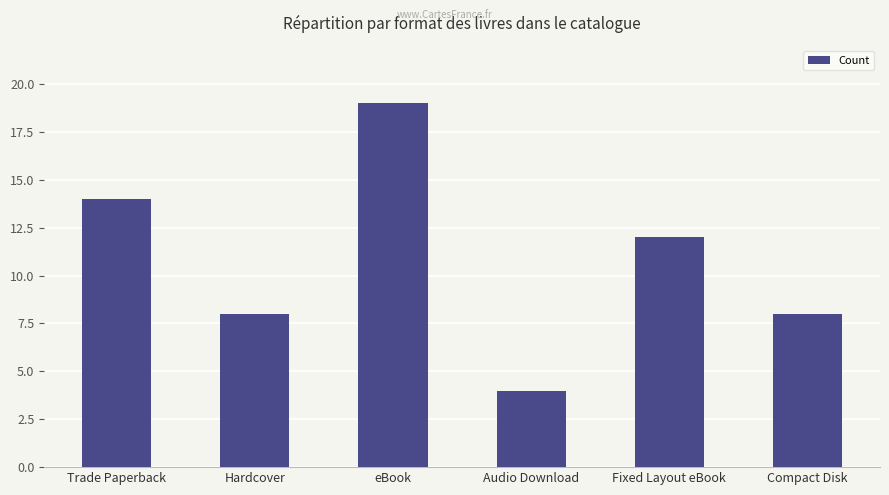

What is the difference between the second highest and minimum values?

10